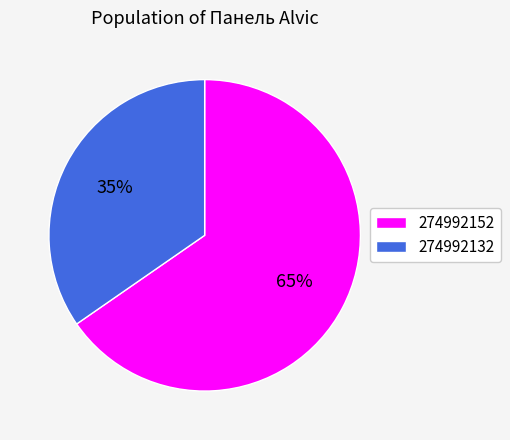

True or false: 274992132 accounts for 35% of the total.

True